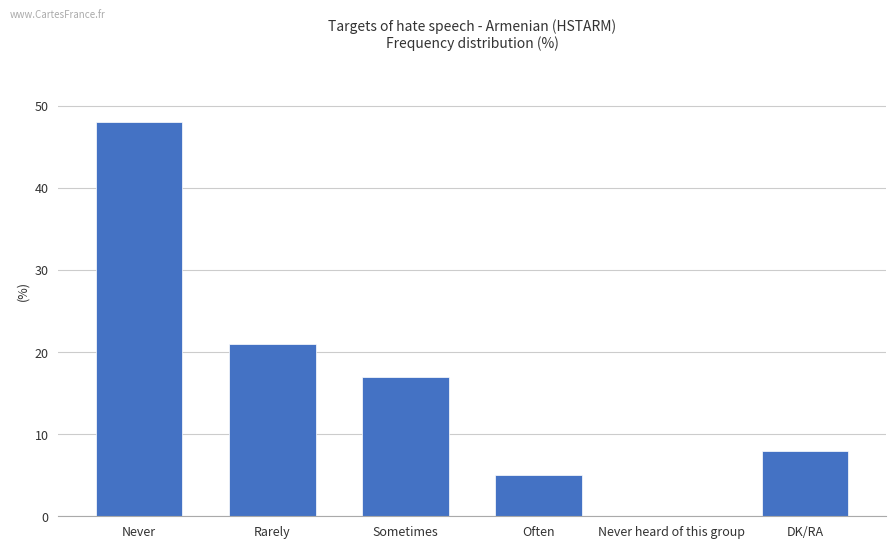

How many categories are shown in the chart?

6